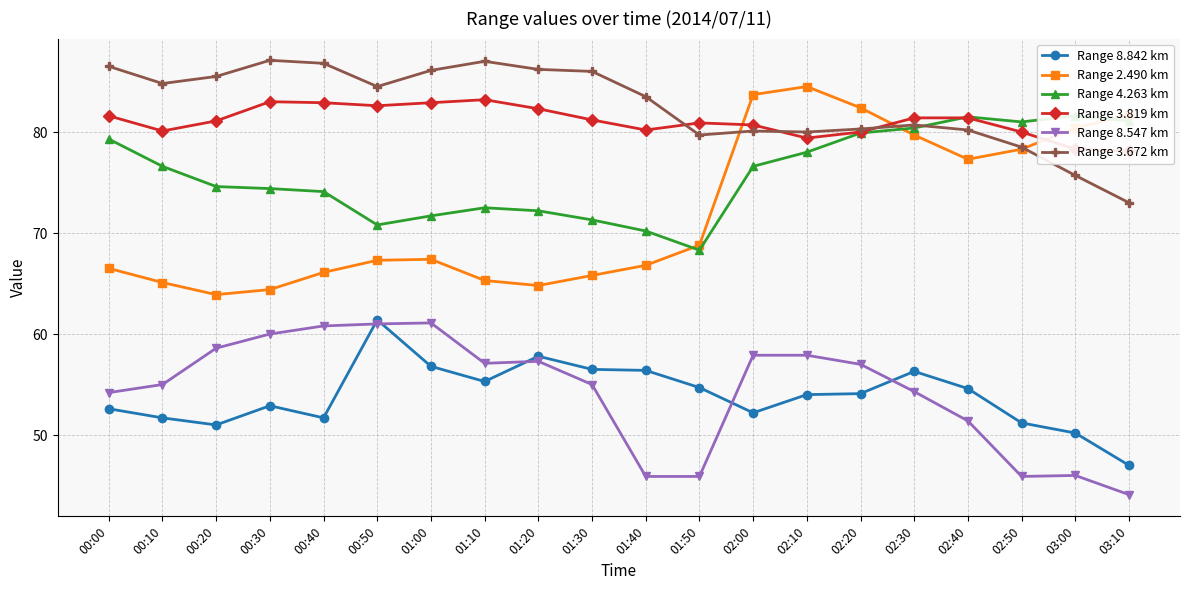

True or false: Range 2.490 km and Range 8.842 km cross at least once.

False